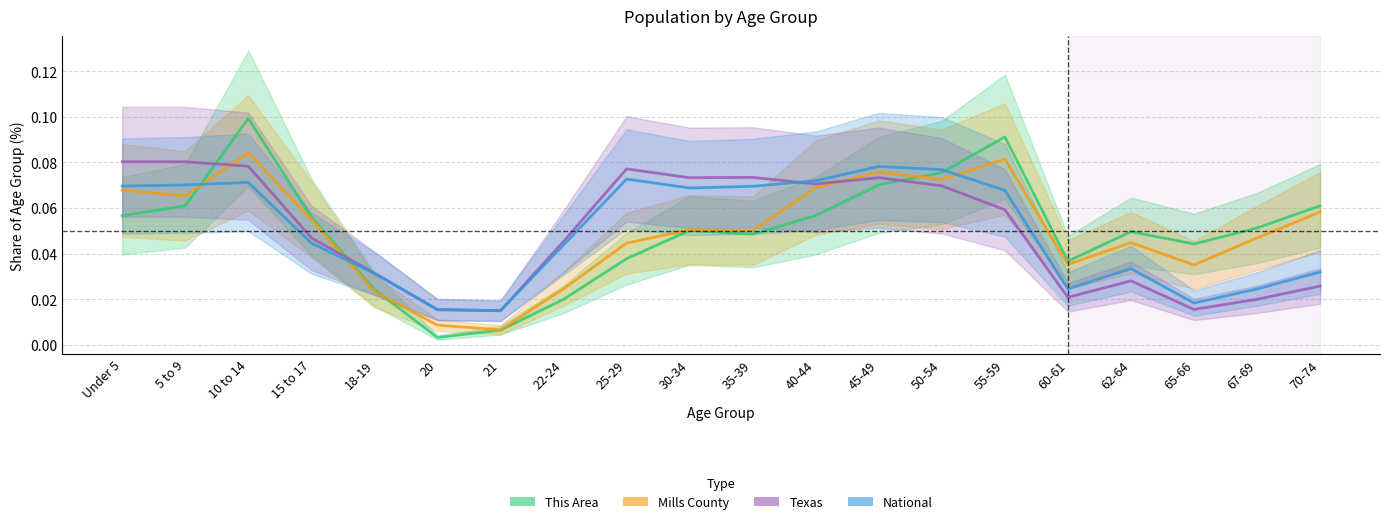

Is the value of Texas at 67-69 greater than the value of Mills County at 10 to 14?

No